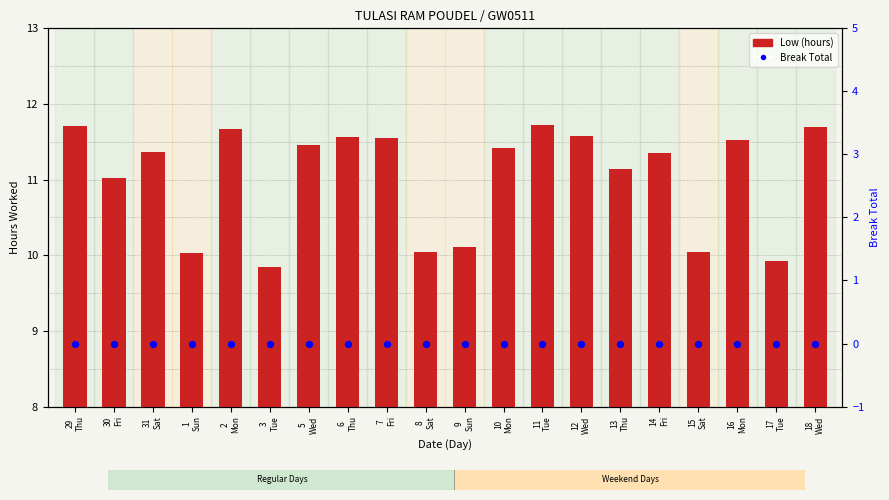

What are all the series names shown in the legend?

Low (hours), Break Total